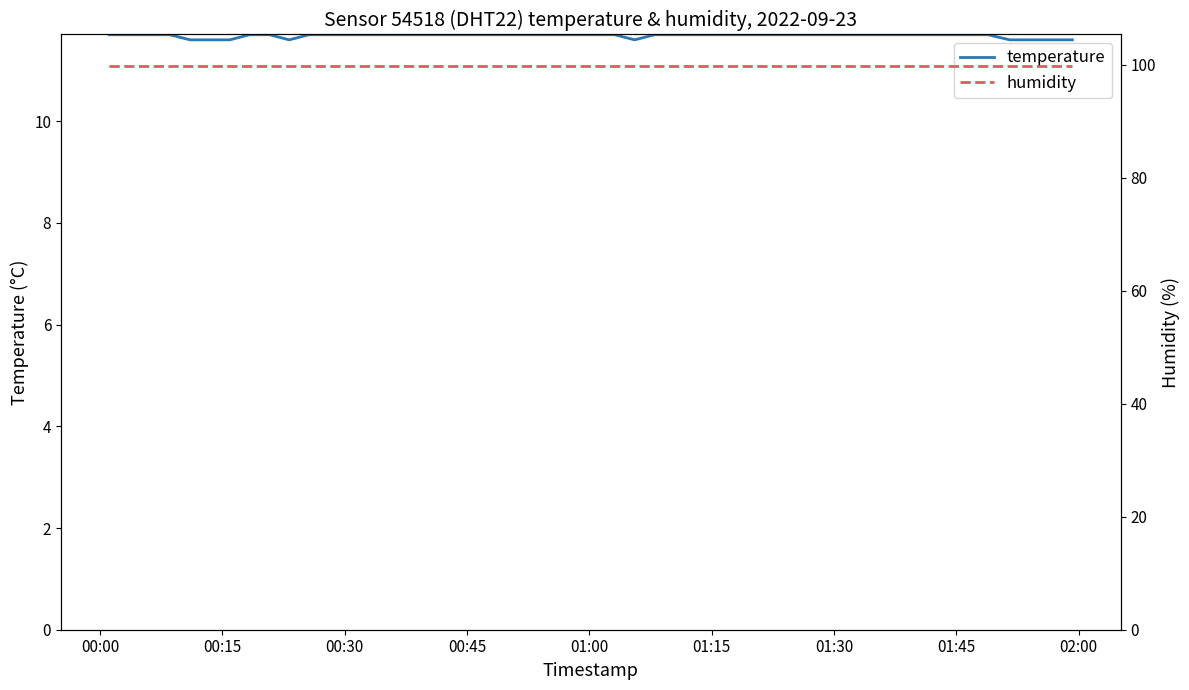

What is the minimum value for temperature?

11.6